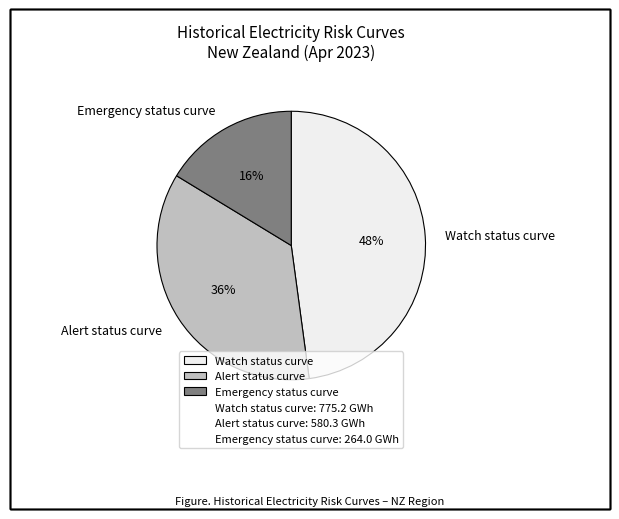

Is it true that Watch status curve is 48% of the pie?

True